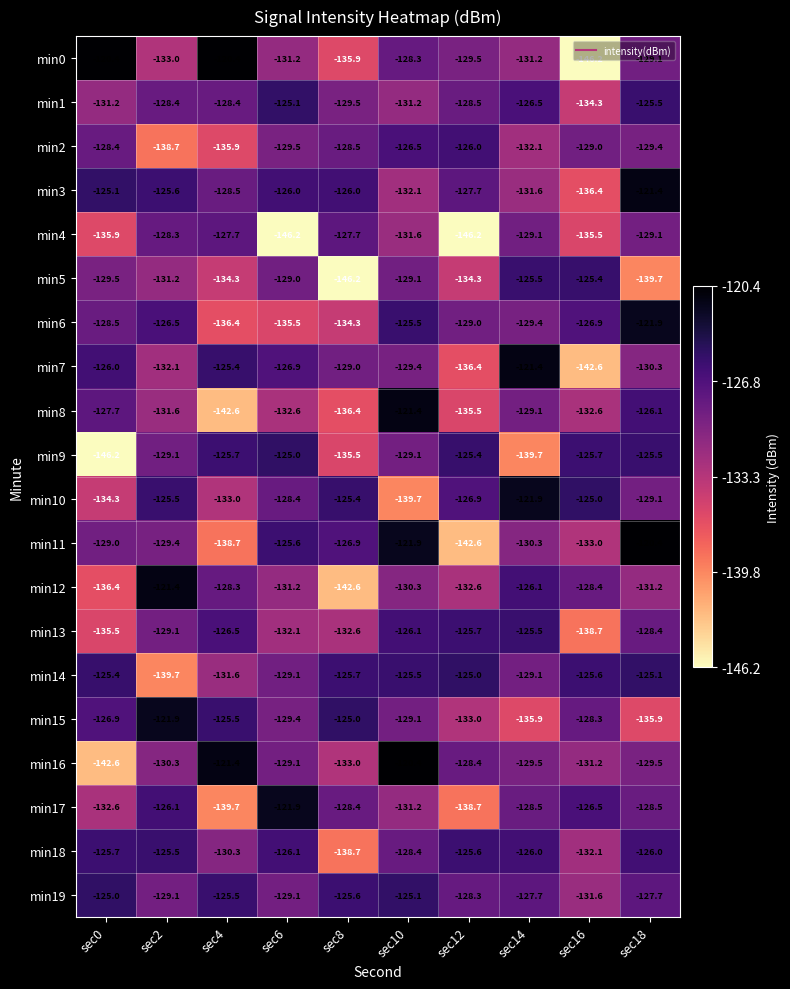

What is the sum of the min4 values at sec4 and sec10?

-259.3